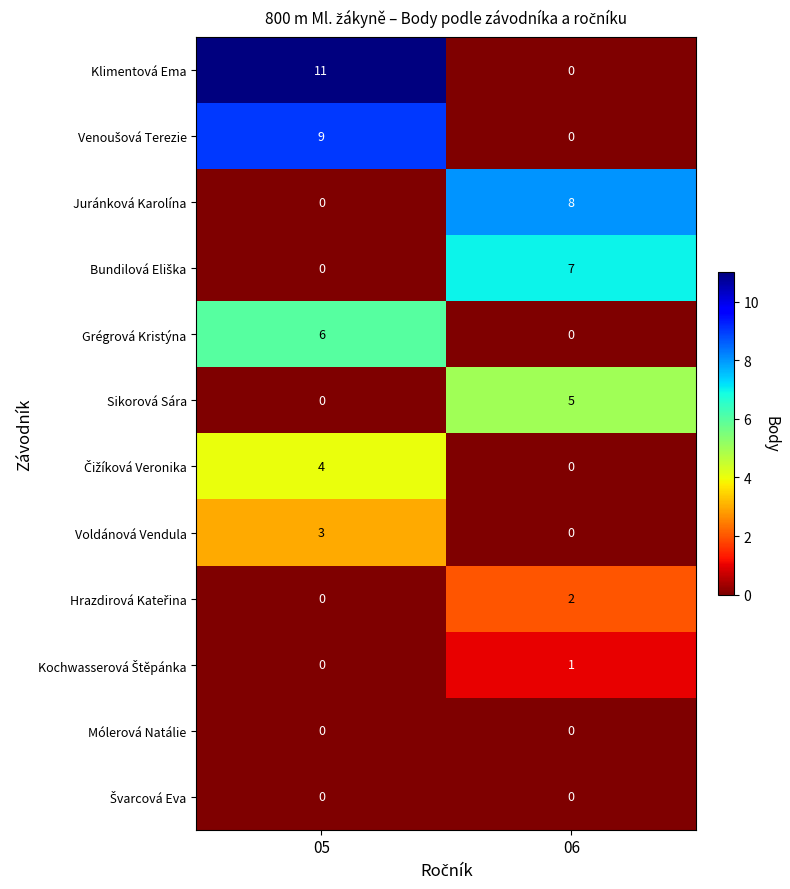

What is the average value of the Grégrová Kristýna series?

3